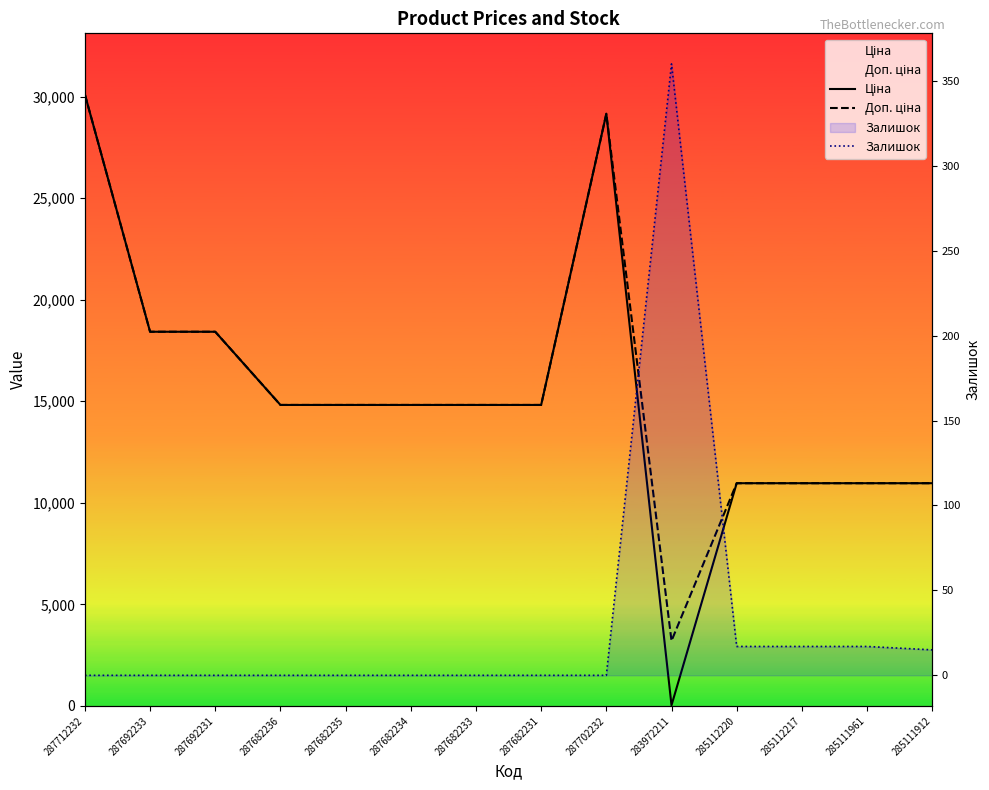

Is this an area chart (filled region under the line)?

No